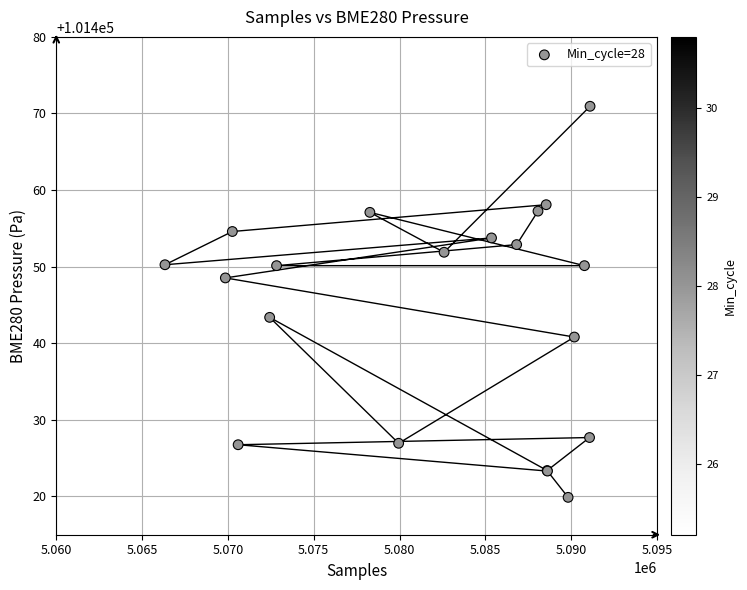

What Y value in the scatter plot is closest to 101445?

101443.4